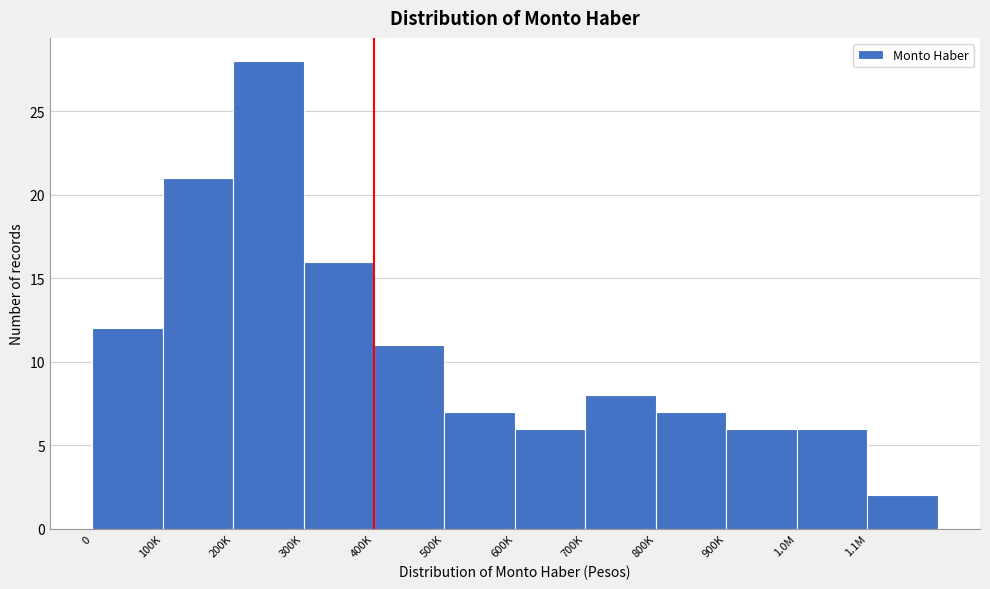

Reading left to right, list all the values displayed in this chart.

0=12	100K=21	200K=28	300K=16	400K=11	500K=7	600K=6	700K=8	800K=7	900K=6	1.0M=6	1.1M=2